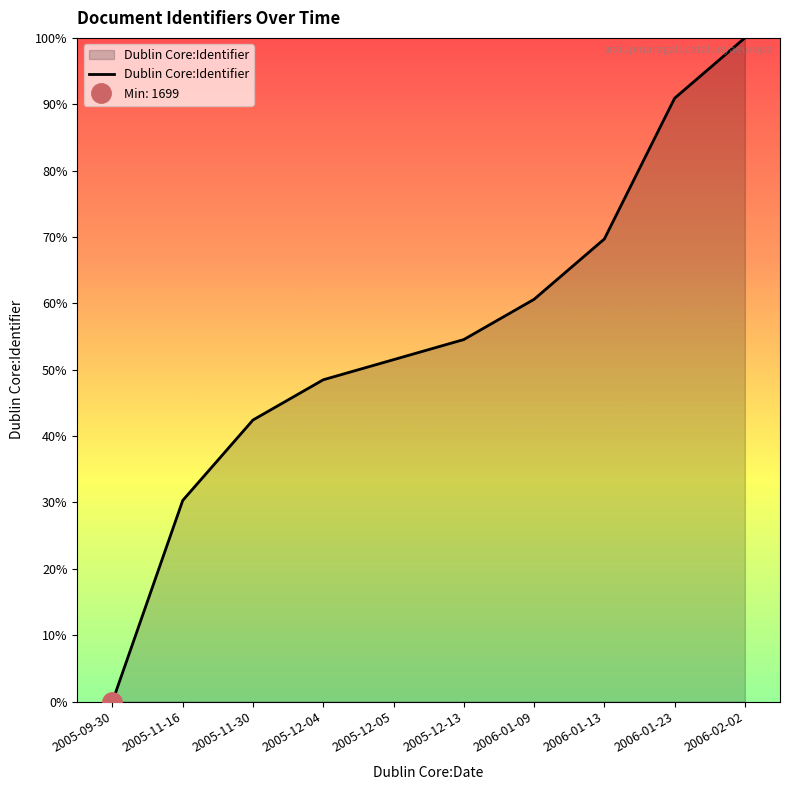

What is the maximum value shown in the chart?

100.0